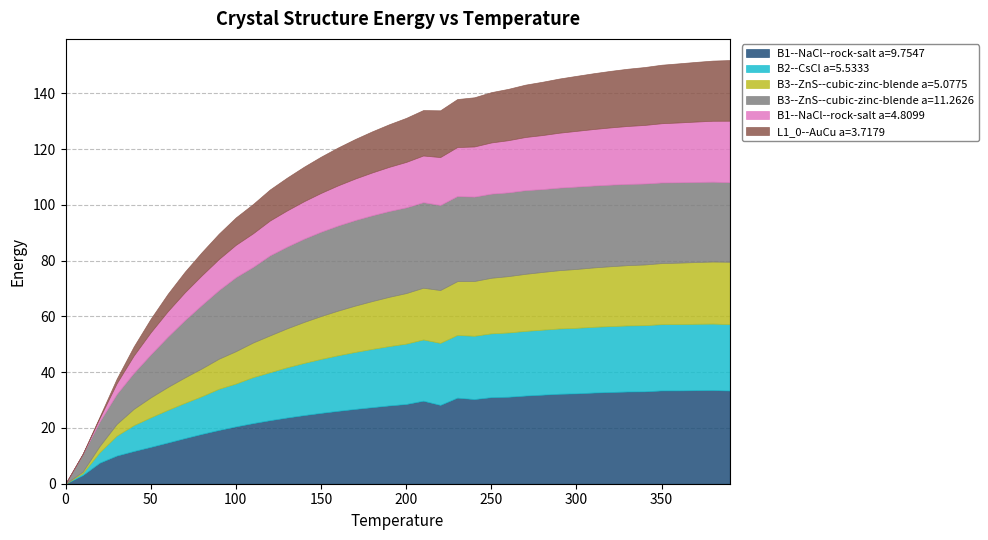

What is the difference between the second highest and minimum values in the L1_0--AuCu a=3.7179 series?

21.6